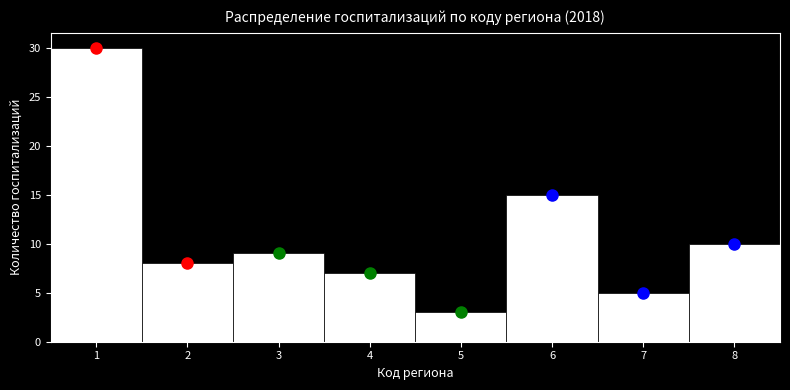

Reading left to right, transcribe this chart: for each bar, give the range it covers on the x-axis and its height. The values are not printed on the chart, so give them approximately, as read against the axis.

0.5 to 1.5: 30
1.5 to 2.5: 8
2.5 to 3.5: 9
3.5 to 4.5: 7
4.5 to 5.5: 3
5.5 to 6.5: 15
6.5 to 7.5: 5
7.5 to 8.5: 10